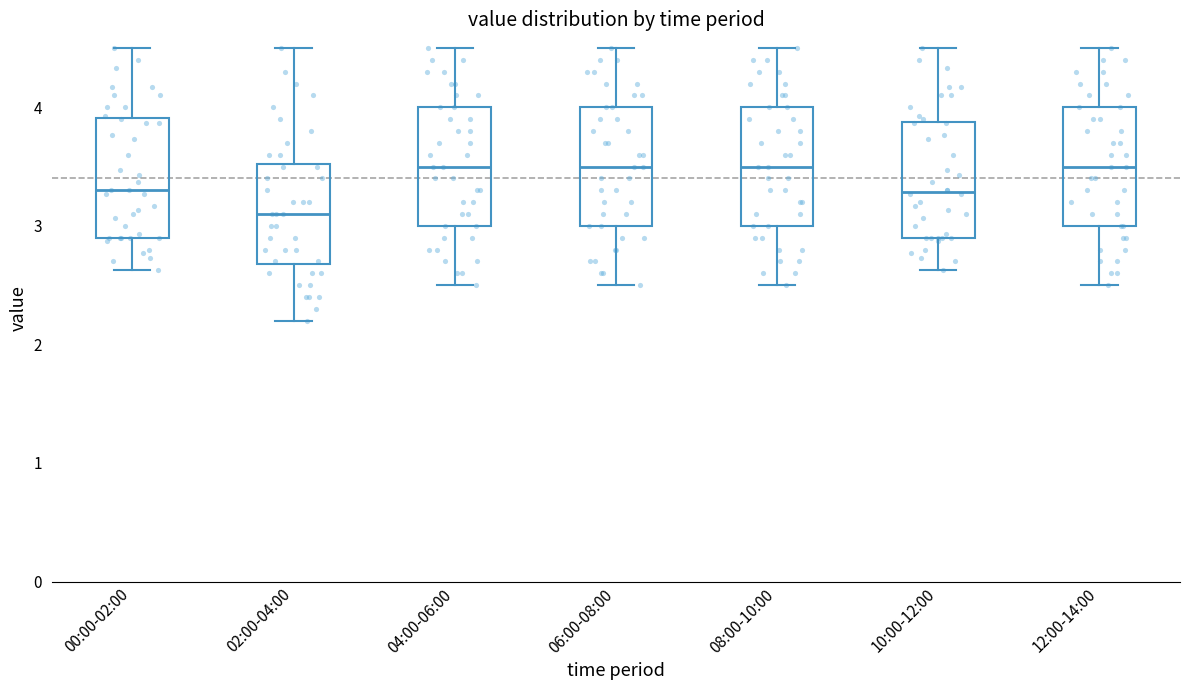

Where is the upper edge of the box for 08:00-10:00 on the y-axis? The values are not printed on the chart, so give them approximately, as read against the axis.

4.0